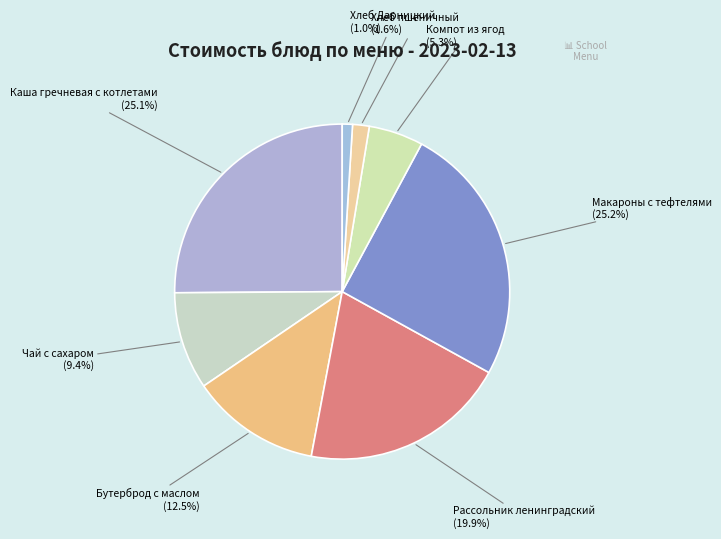

How many slices are in this pie chart?

8